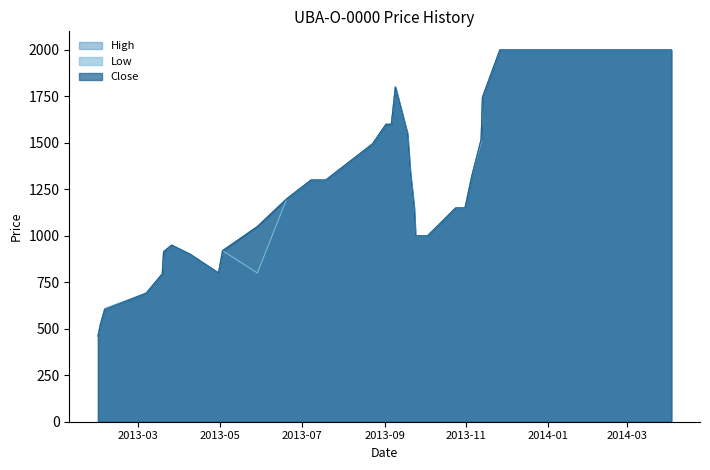

What is the greatest value displayed?

2000.0